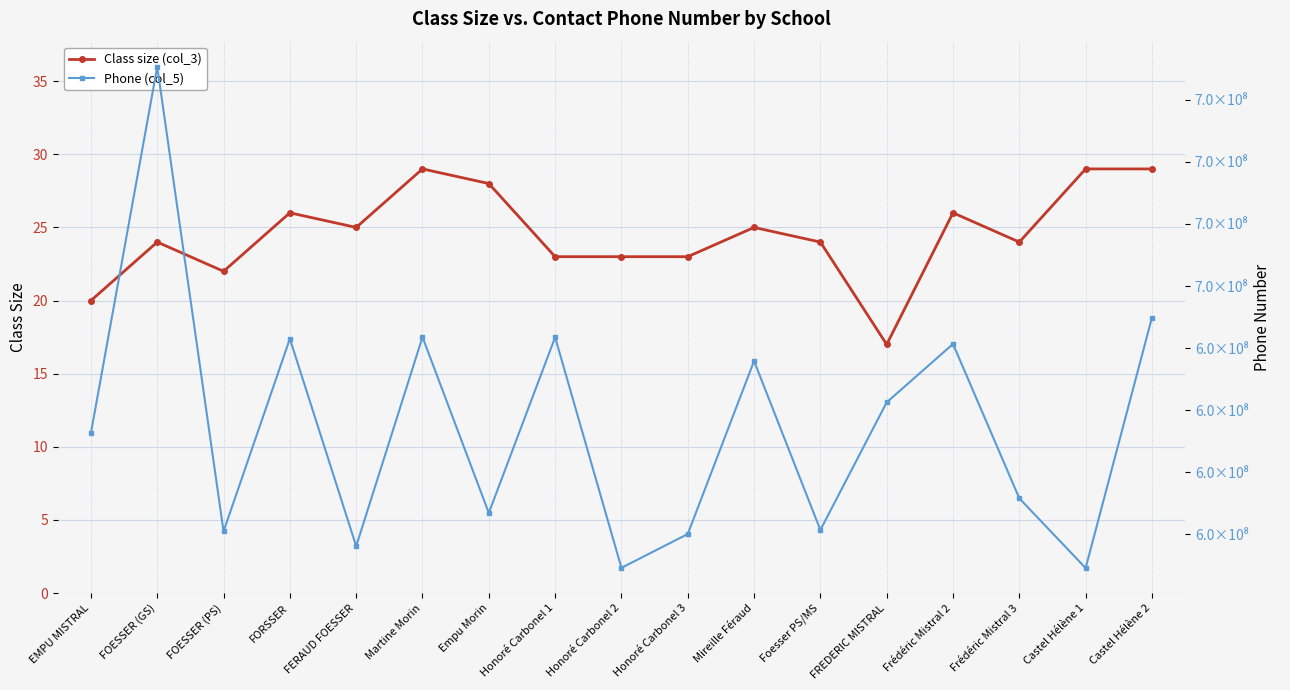

True or false: Phone (col_5) has a value of 358794812 at Mireille Féraud.

False